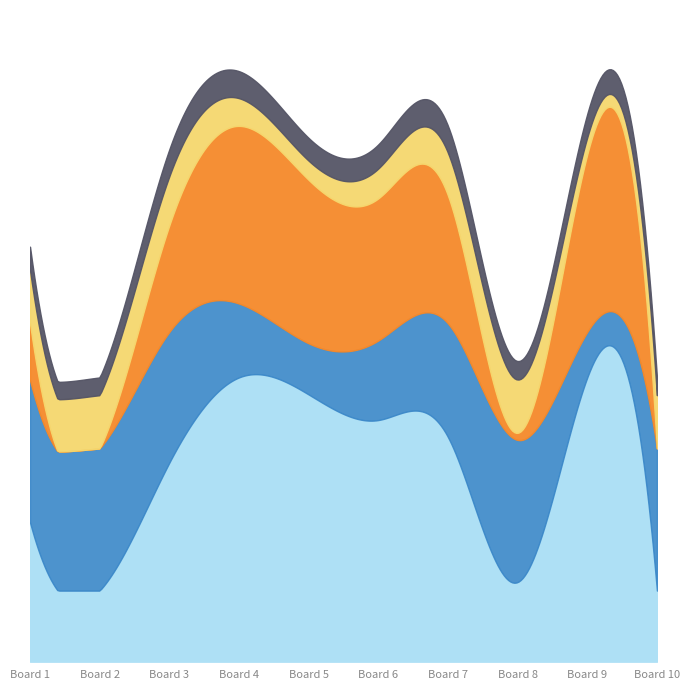

What value does the Score 2 series have at 1, to the nearest 5?

10